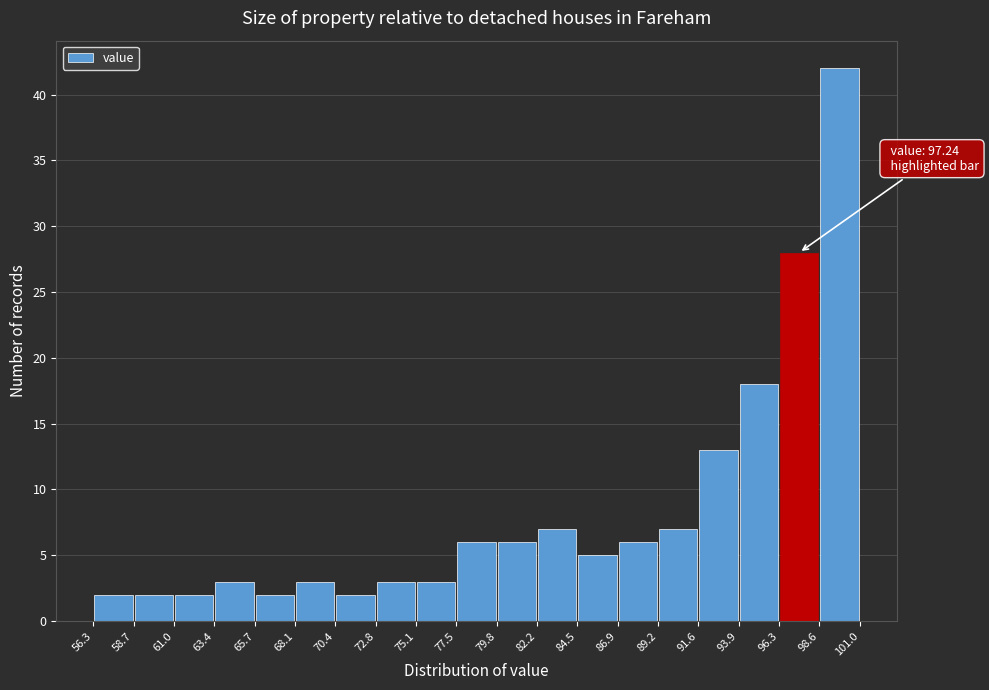

Which range on the x-axis has the tallest bar?

98.6 to 101.0